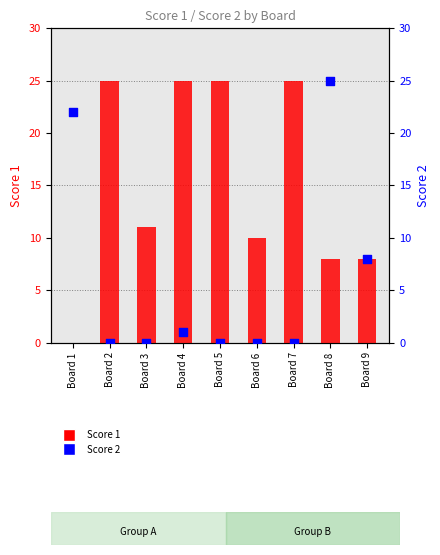

Which series contains the highest Y value?

Score 1